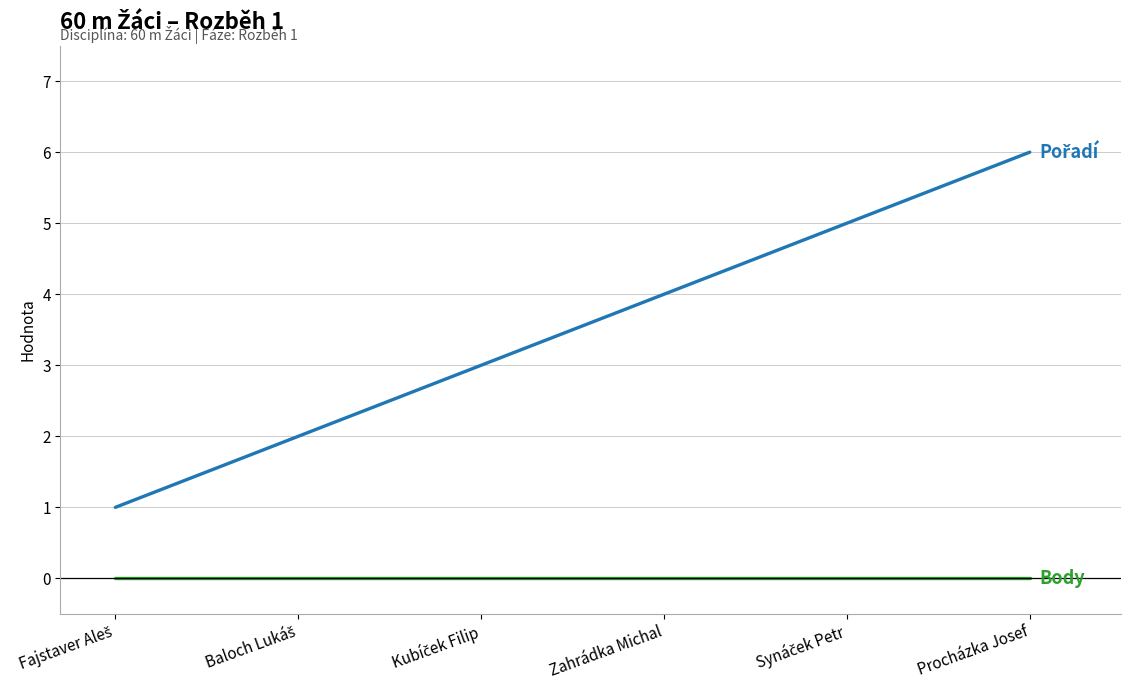

At Zahrádka Michal, list the series in order from smallest to largest.

Body, Pořadí, Výkon